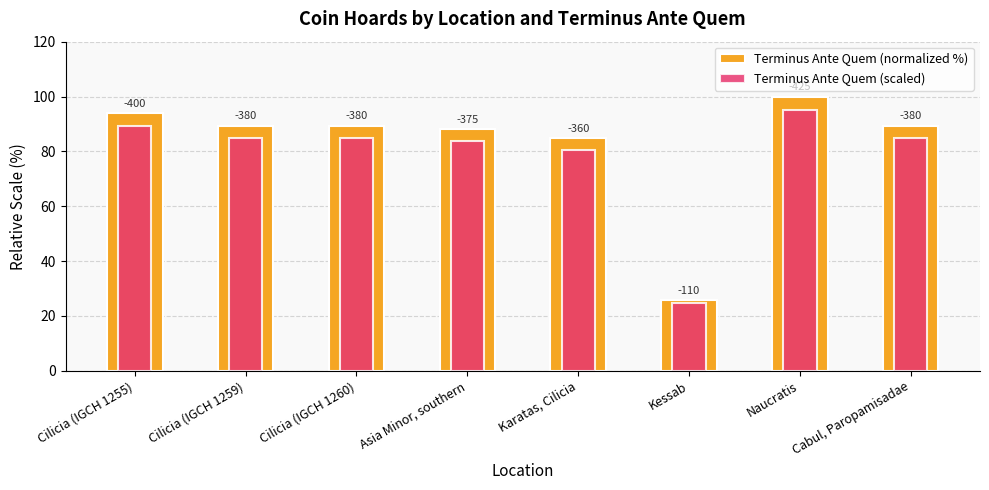

What is the smallest value displayed?

24.6